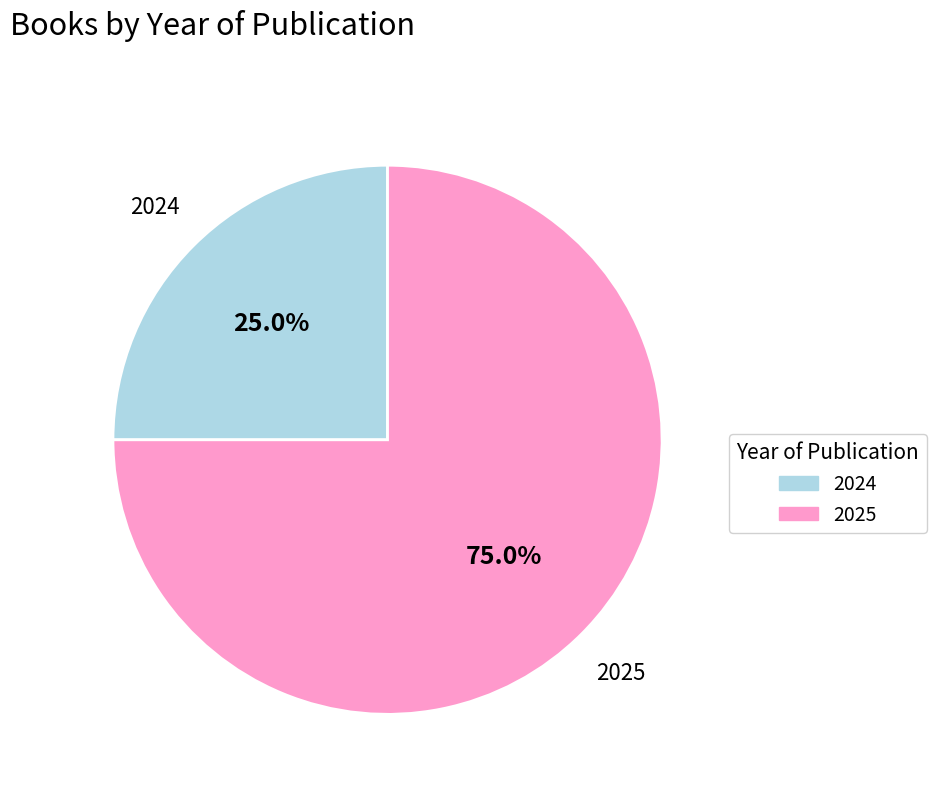

What percentage is the 2024 slice, to the nearest percent?

25%